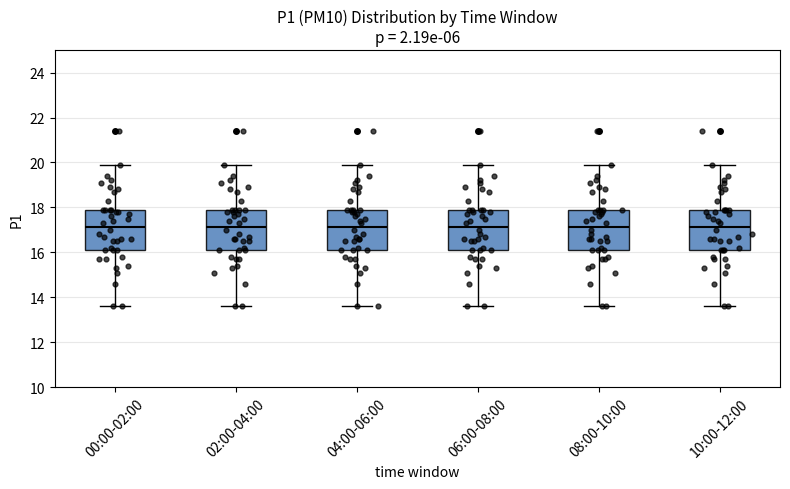

Reading left to right, read every box against the y-axis: the position of its median line, the range the box covers, and the ends of its whiskers. The values are not printed on the chart, so give them approximately, as read against the axis.

00:00-02:00: median 17.2, box 16.2 to 18.0, whiskers 13.6 to 20.0
02:00-04:00: median 17.2, box 16.2 to 18.0, whiskers 13.6 to 20.0
04:00-06:00: median 17.2, box 16.2 to 18.0, whiskers 13.6 to 20.0
06:00-08:00: median 17.2, box 16.2 to 18.0, whiskers 13.6 to 20.0
08:00-10:00: median 17.2, box 16.2 to 18.0, whiskers 13.6 to 20.0
10:00-12:00: median 17.2, box 16.2 to 18.0, whiskers 13.6 to 20.0